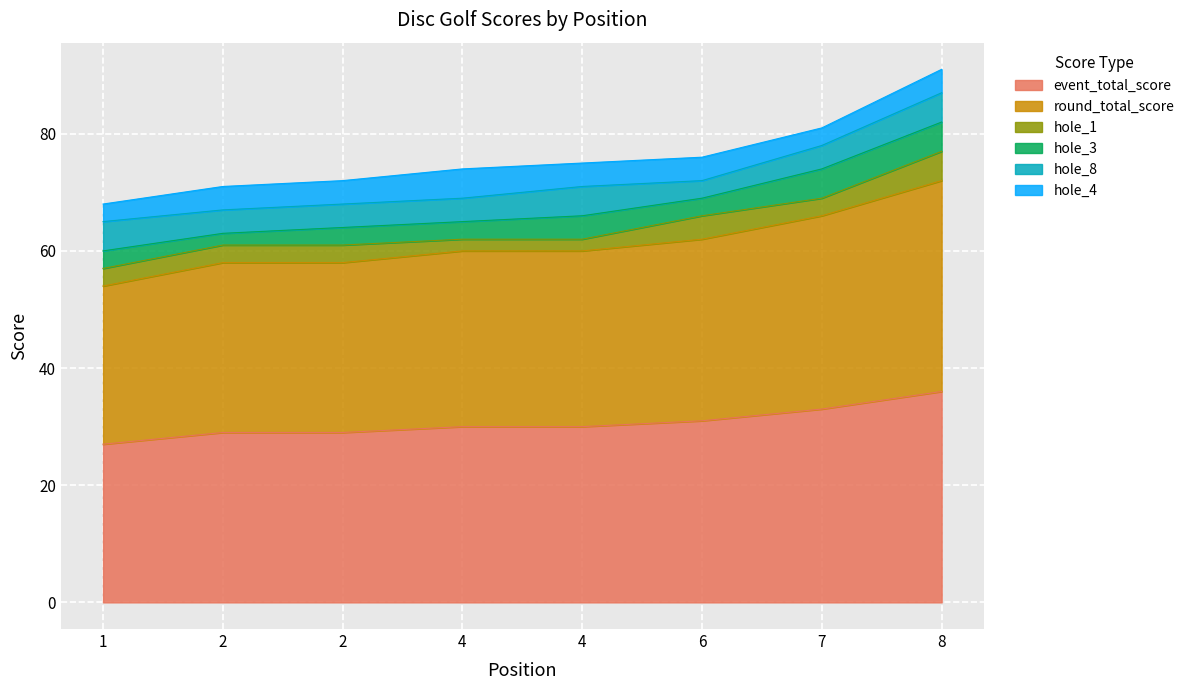

Rank the series by their maximum value, from lowest to highest.

hole_1, hole_3, hole_8, hole_4, event_total_score, round_total_score